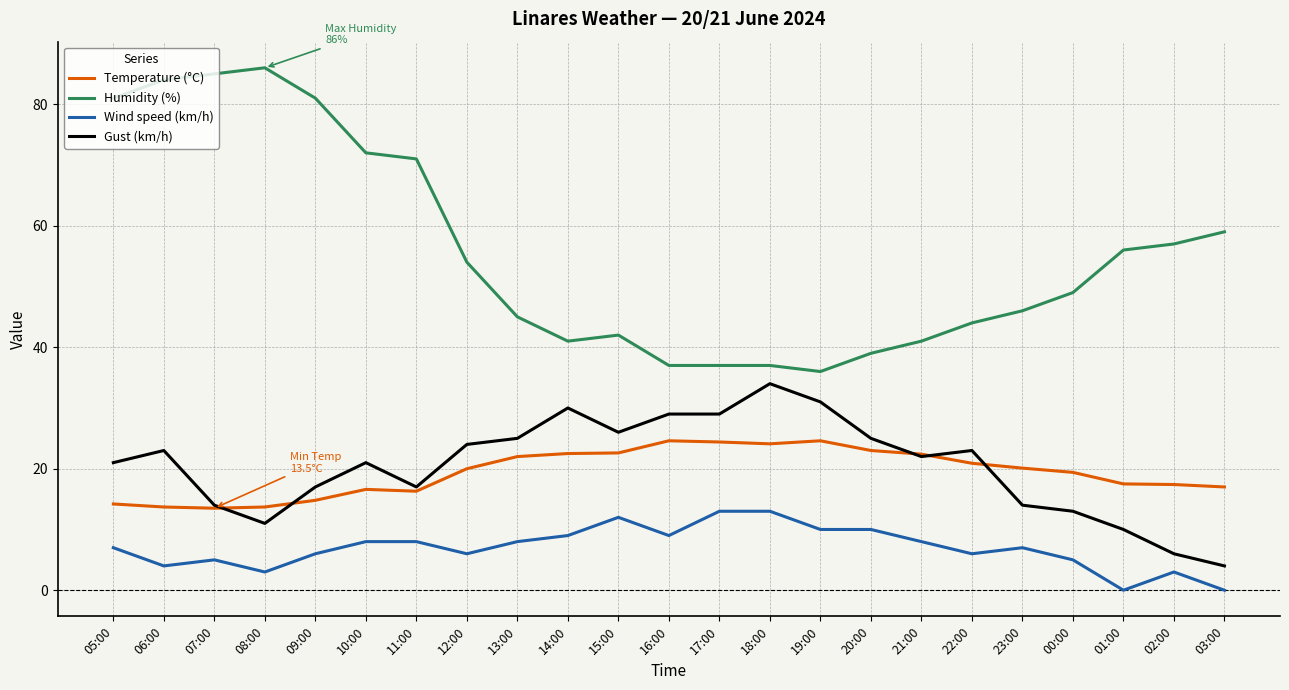

Count the number of data series in this chart.

4